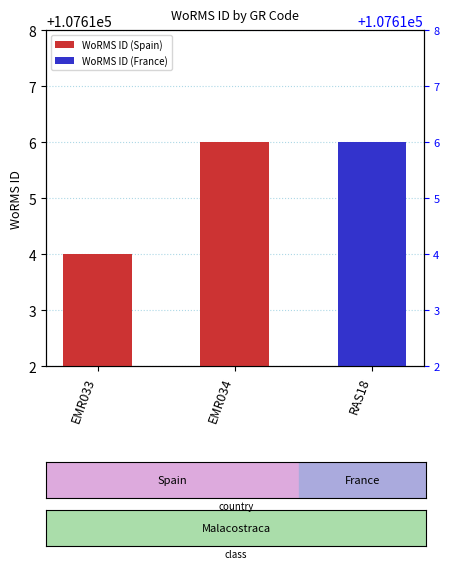

Read the value at RAS18.

107616